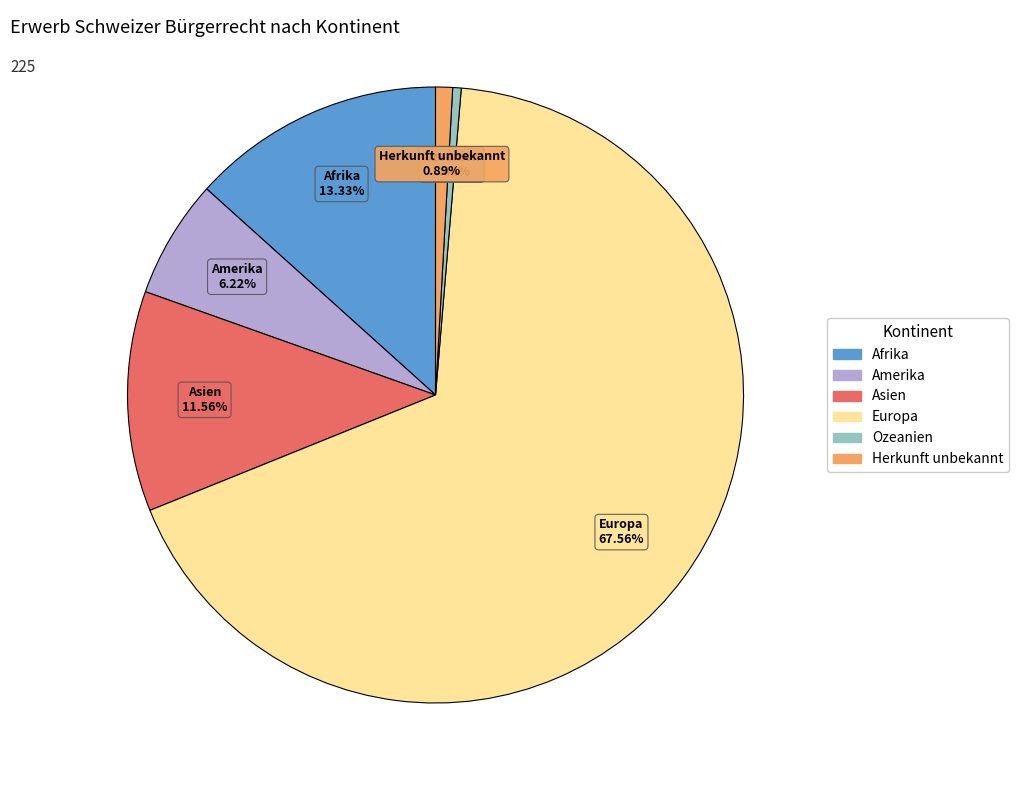

How many slices are in this pie chart?

6